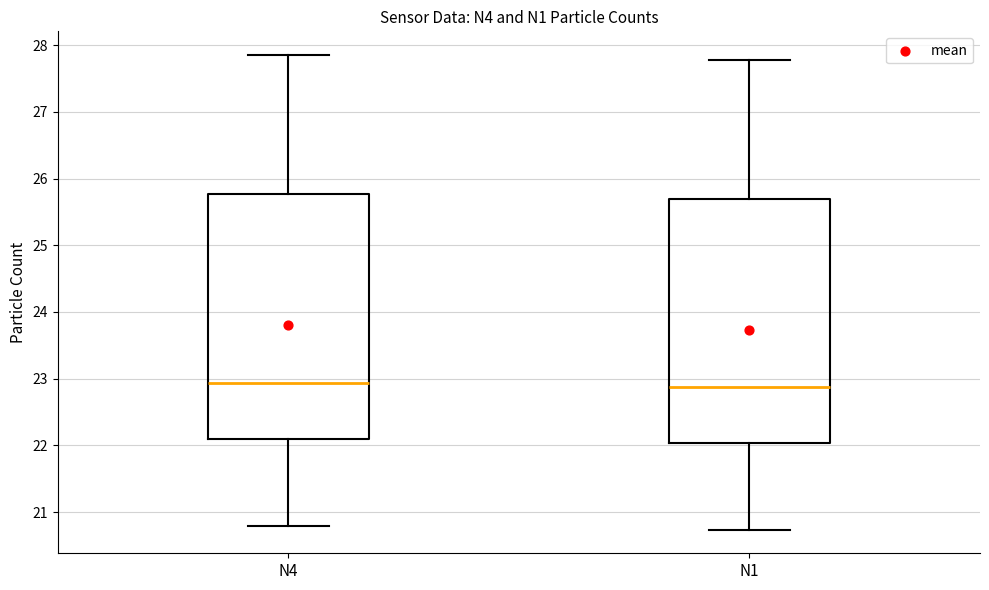

Where does the upper whisker of the box for N1 end on the y-axis? The values are not printed on the chart, so give them approximately, as read against the axis.

27.8